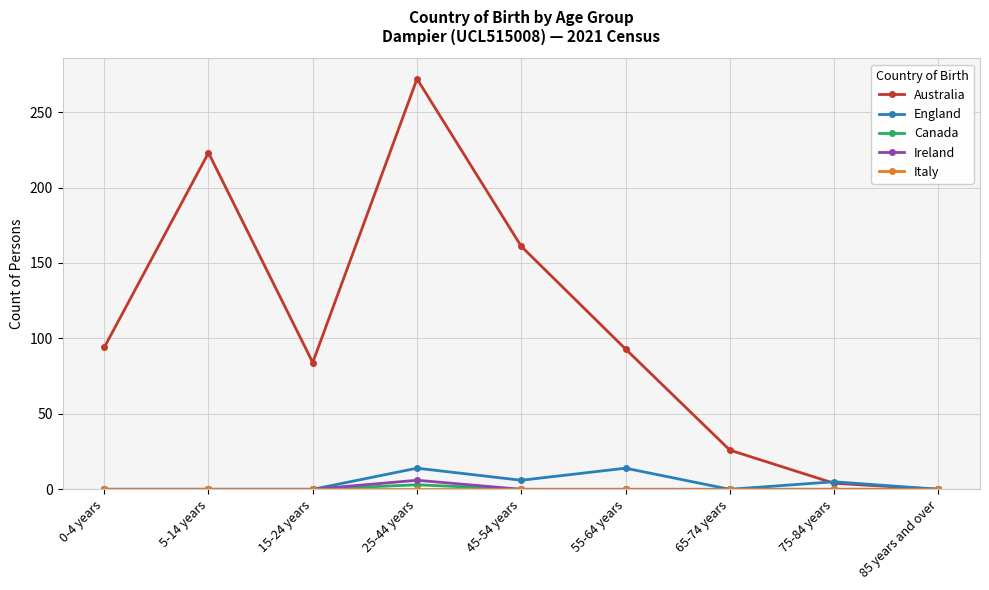

What is the label of the 3rd point from the left?

15-24 years